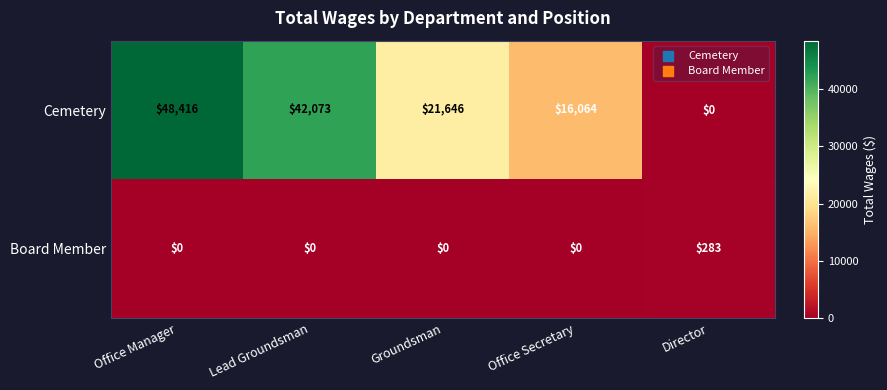

Which series changed the most between Office Manager and Director?

Cemetery